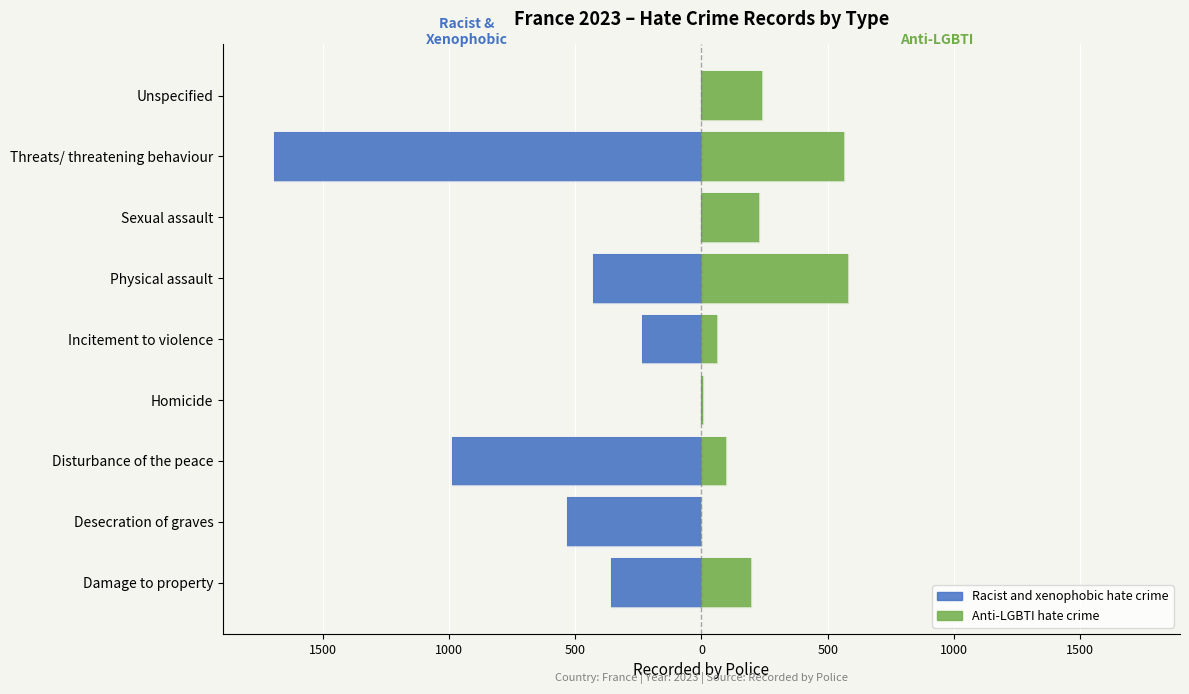

How many negative values does the Racist and xenophobic hate crime series have?

6